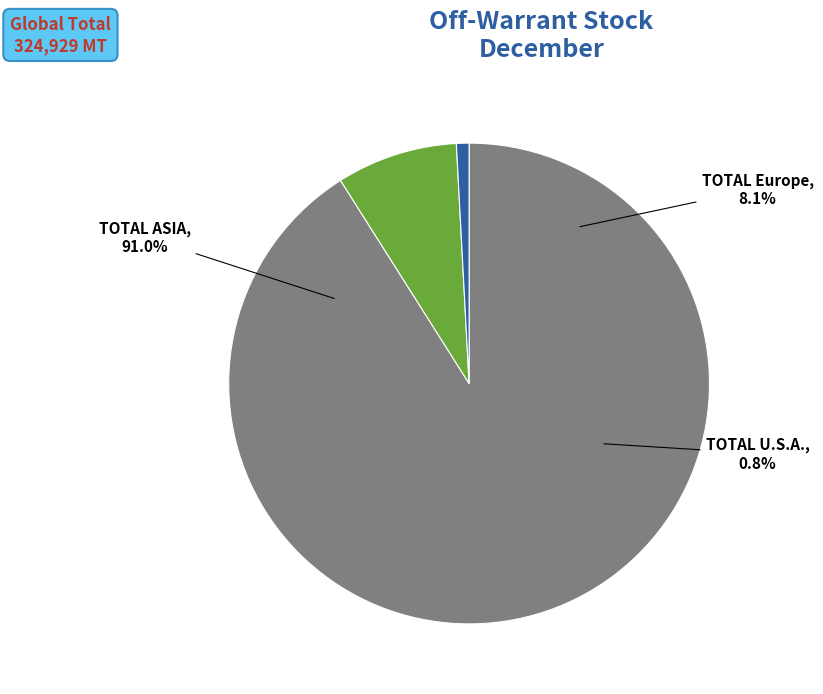

Does TOTAL ASIA represent more than half of the total?

Yes